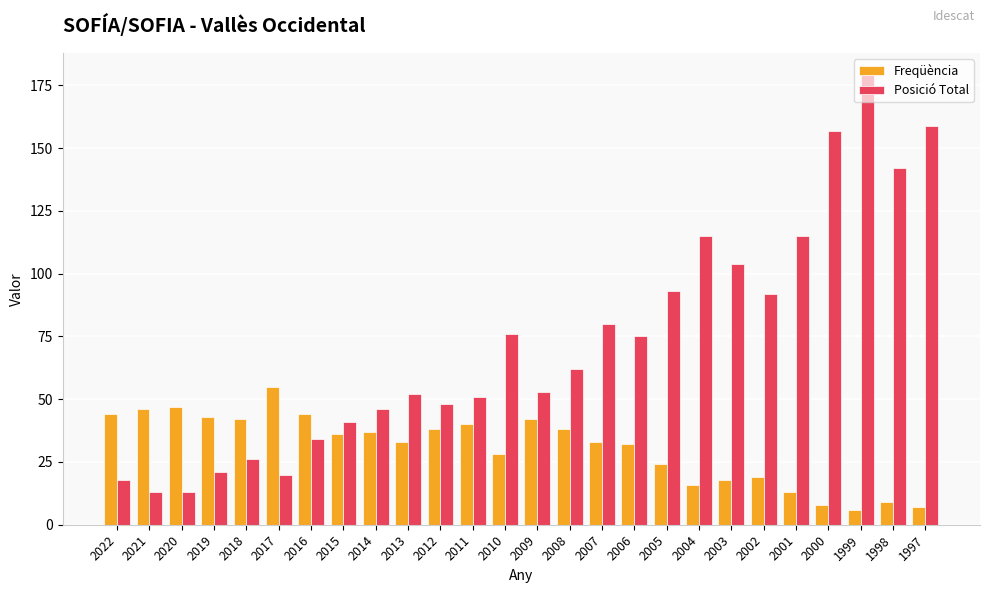

What is the average value of the Freqüència series?

31